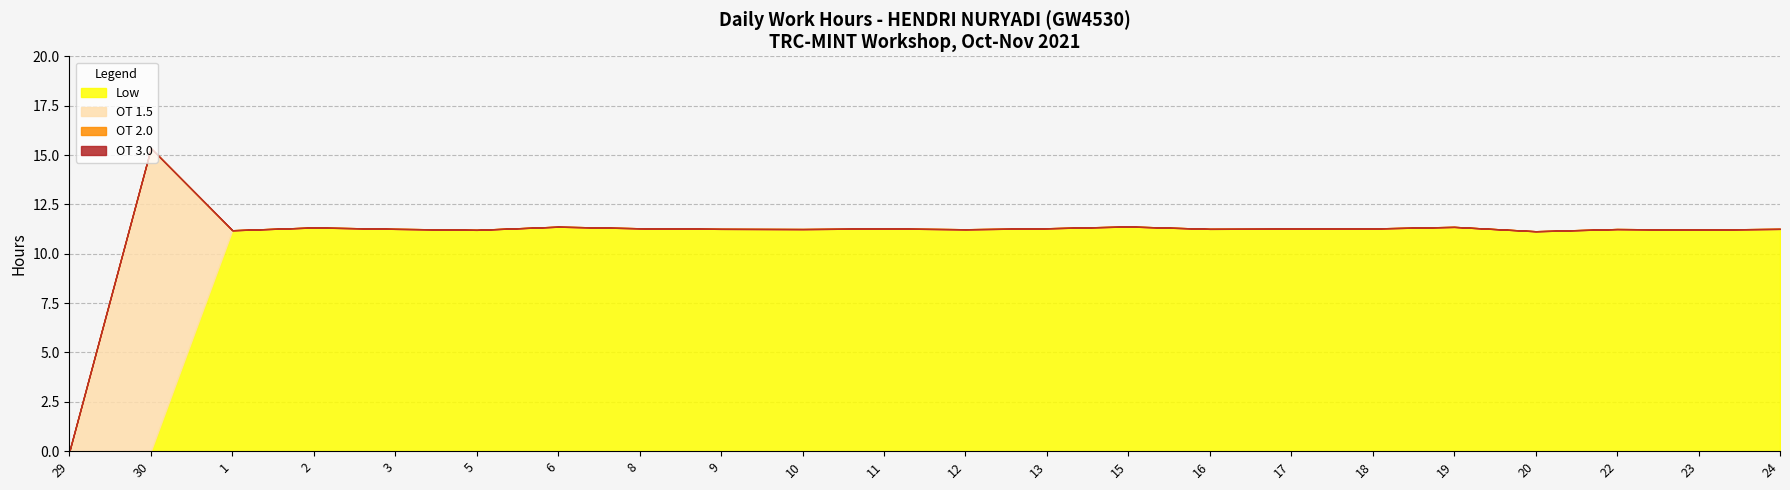

What is the difference between the maximum and minimum values in the Low series?

11.4